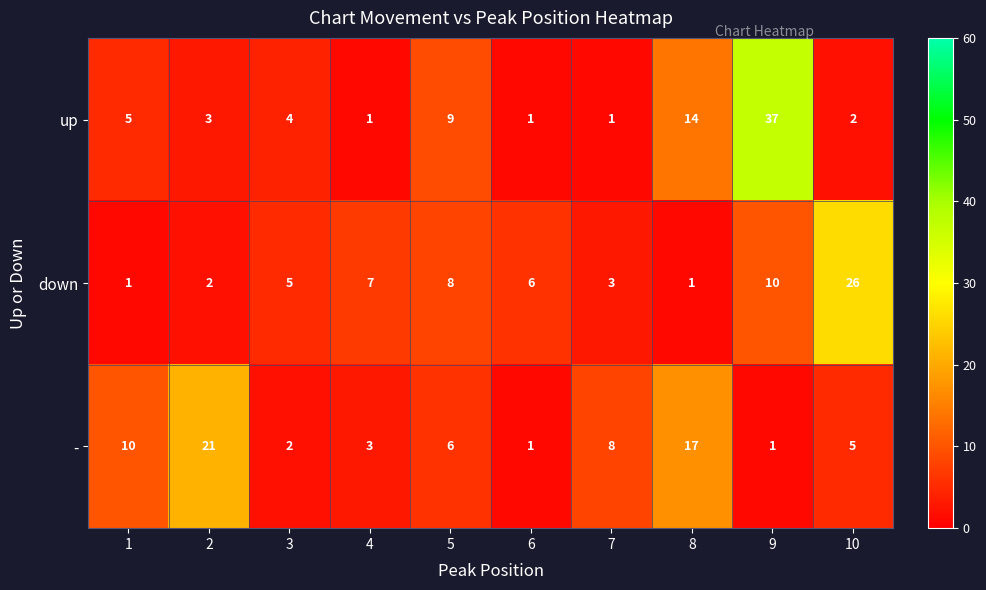

True or false: - has a value of 21 at 2.

True